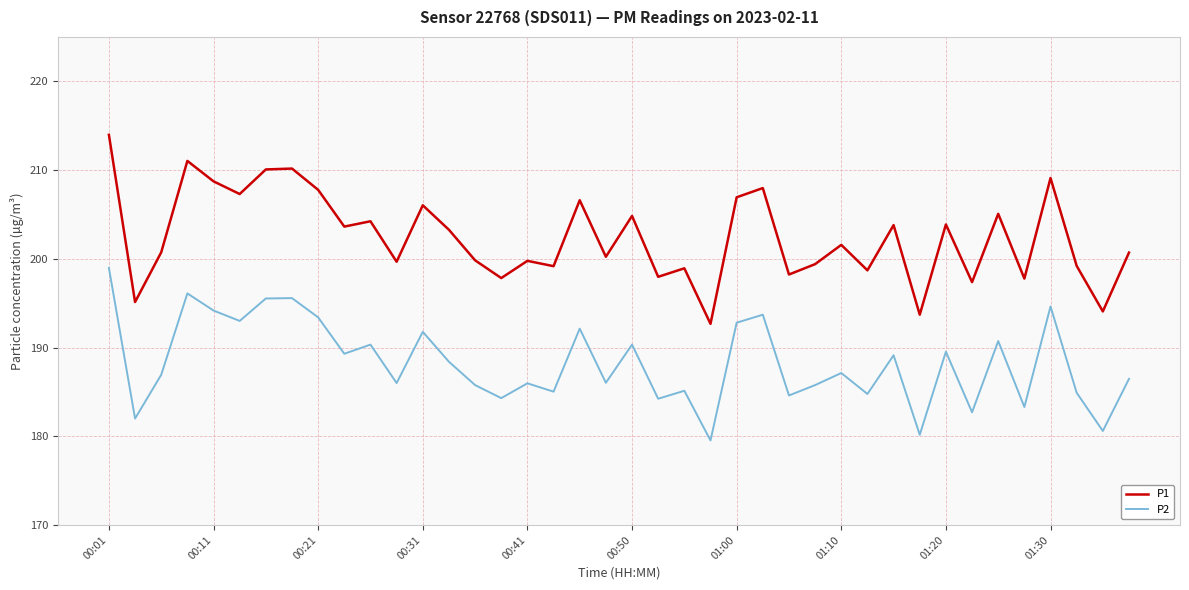

True or false: P2 and P1 cross at least once.

False